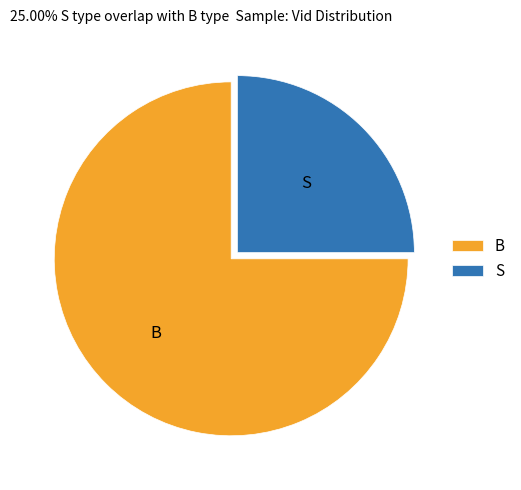

True or false: S accounts for 25% of the total.

True